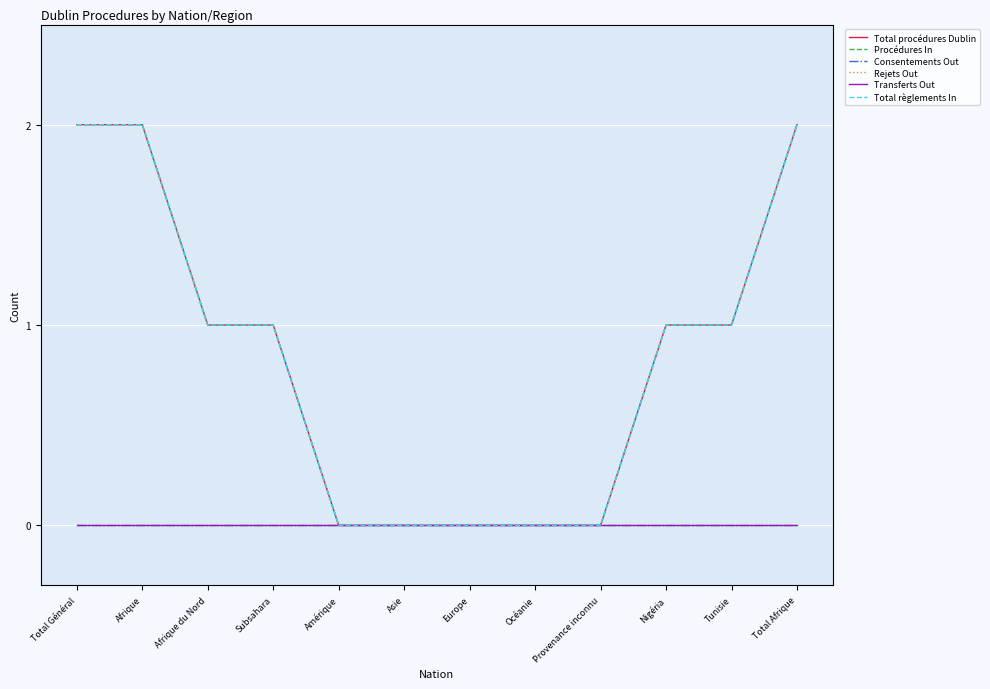

Count the number of data series in this chart.

6